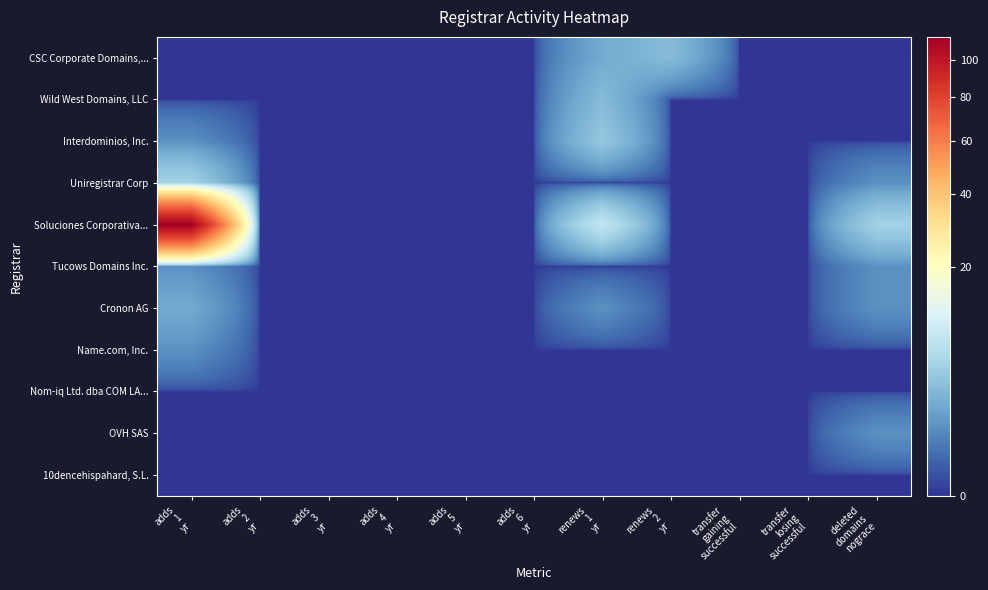

At which category does the chart reach its minimum across all series?

adds
1
yr